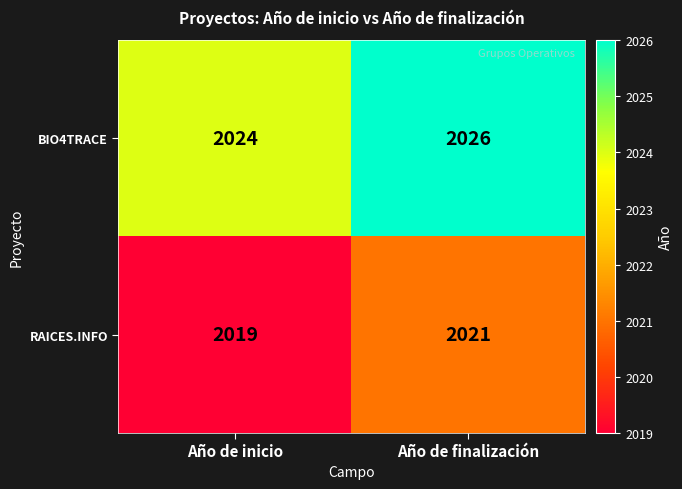

True or false: RAICES.INFO has a value of 2021 at Año de finalización.

True